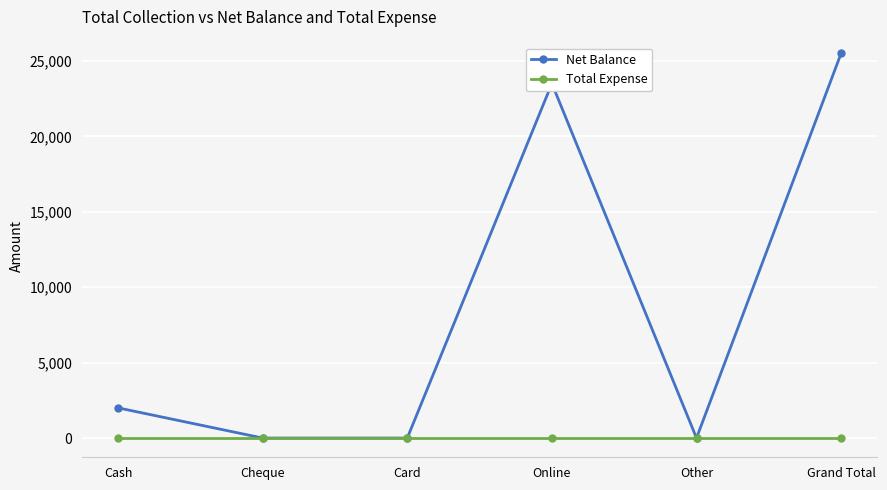

The value of Net Balance at Other is 0. True or false?

True